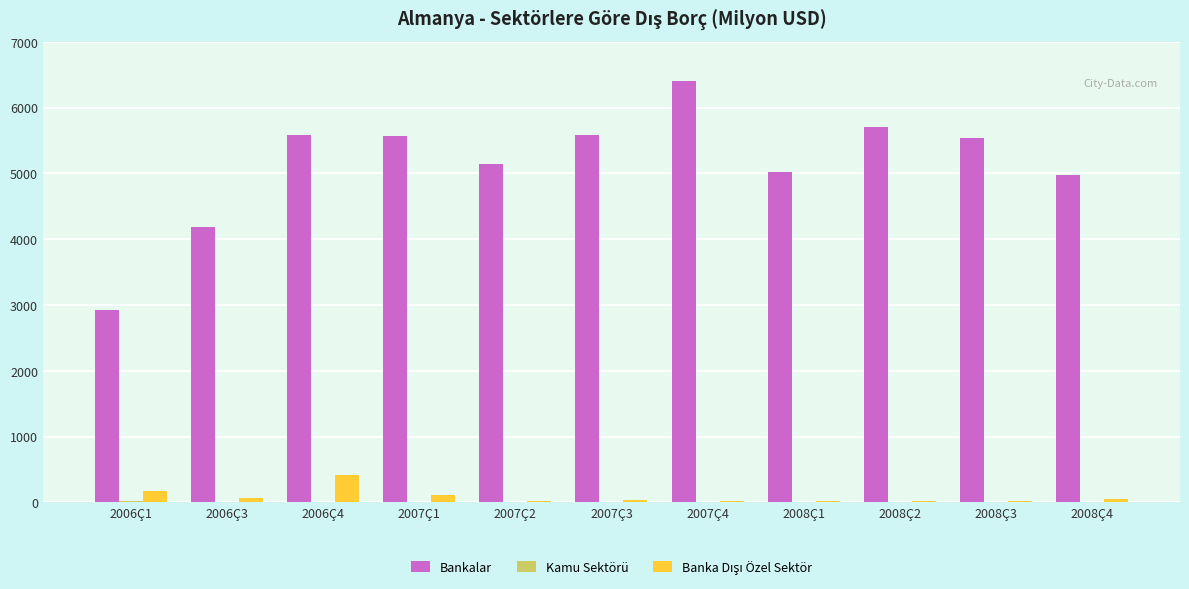

What is the maximum value shown in the chart?

6412